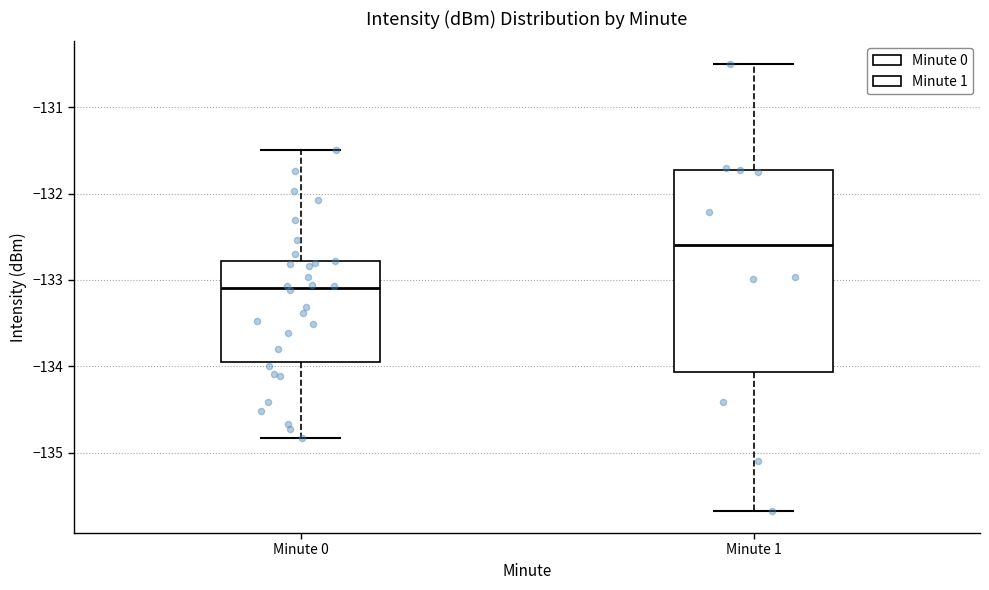

Where does the lower whisker of the box for Minute 1 end on the y-axis? The values are not printed on the chart, so give them approximately, as read against the axis.

-135.7